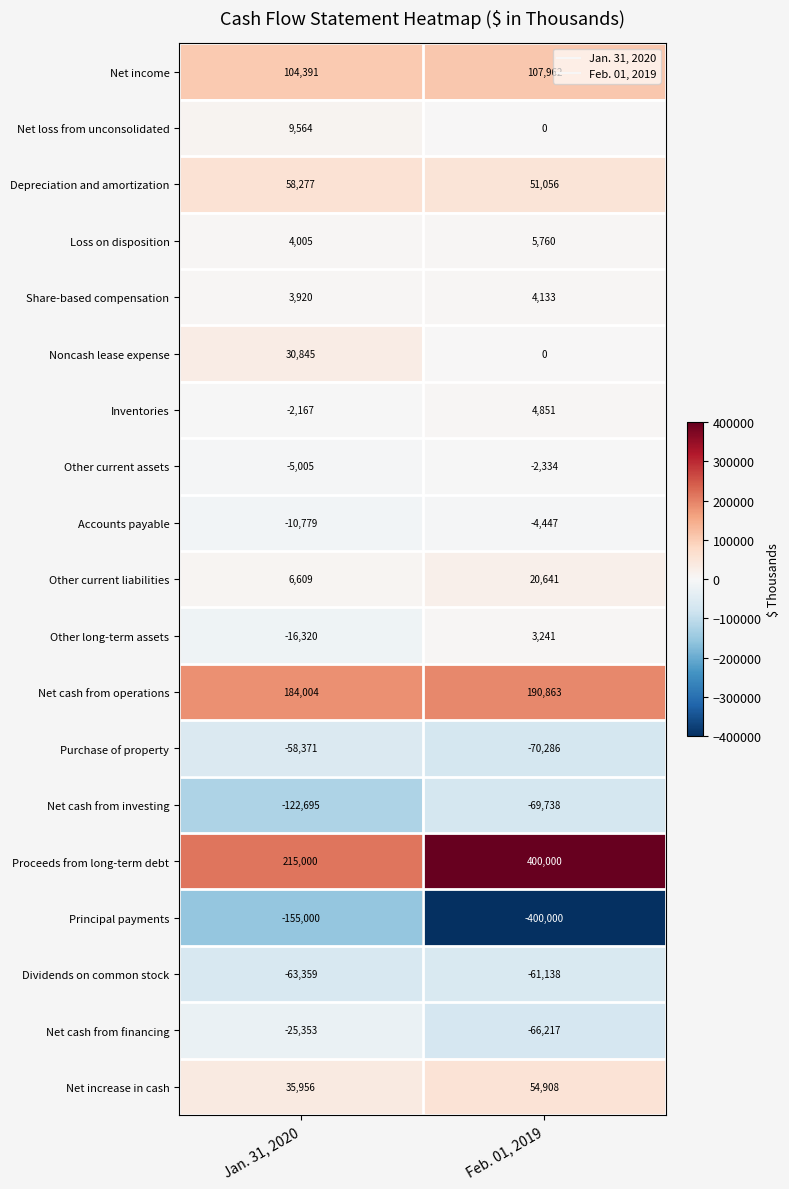

Which label corresponds to the largest value in the chart?

Feb. 01, 2019